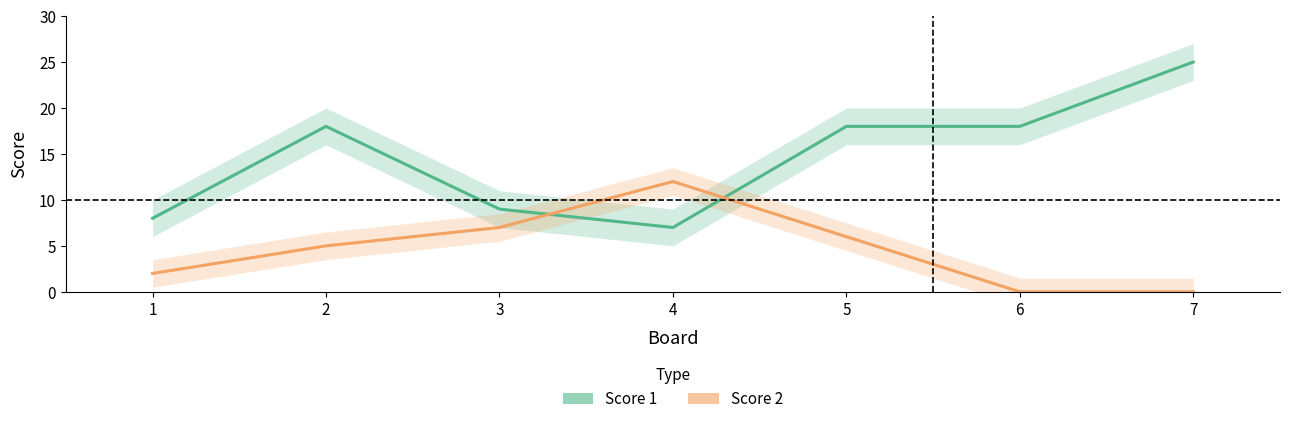

List the labels in order of Score 2 value, largest first.

4, 3, 5, 2, 1, 6, 7